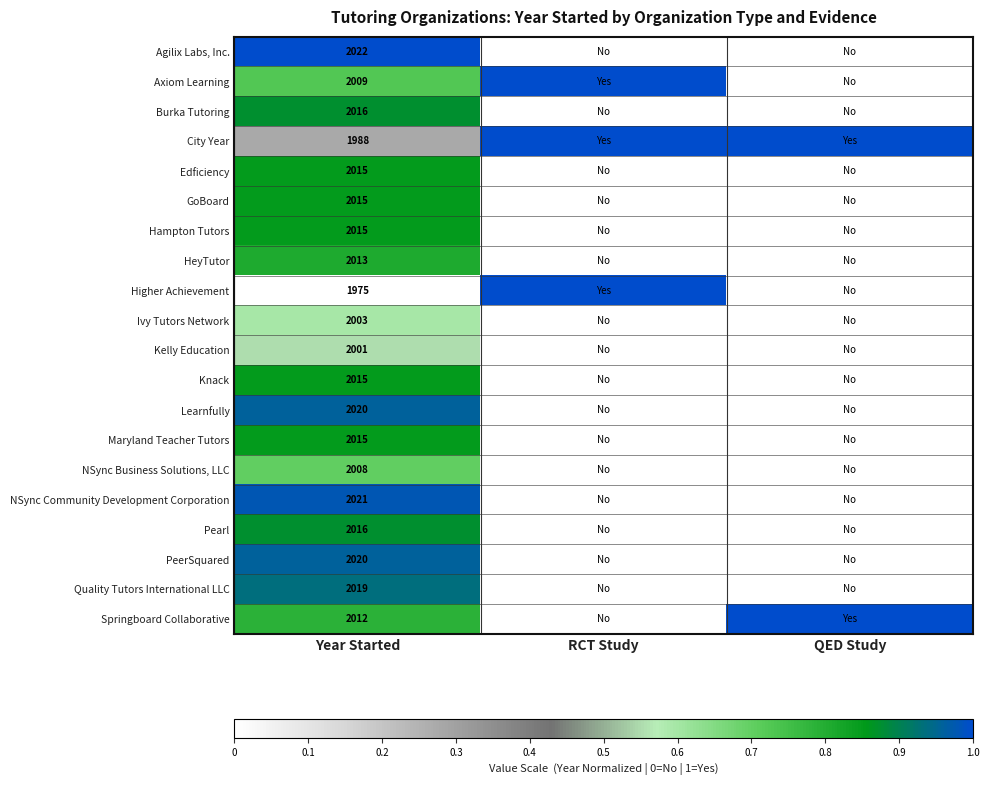

What is the total value across all series at Year Started?

40218